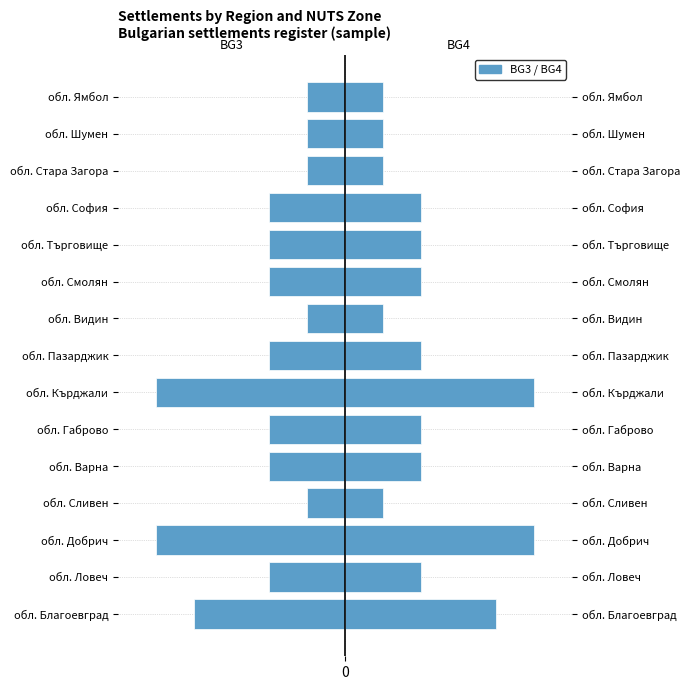

How many series are shown in this chart?

2